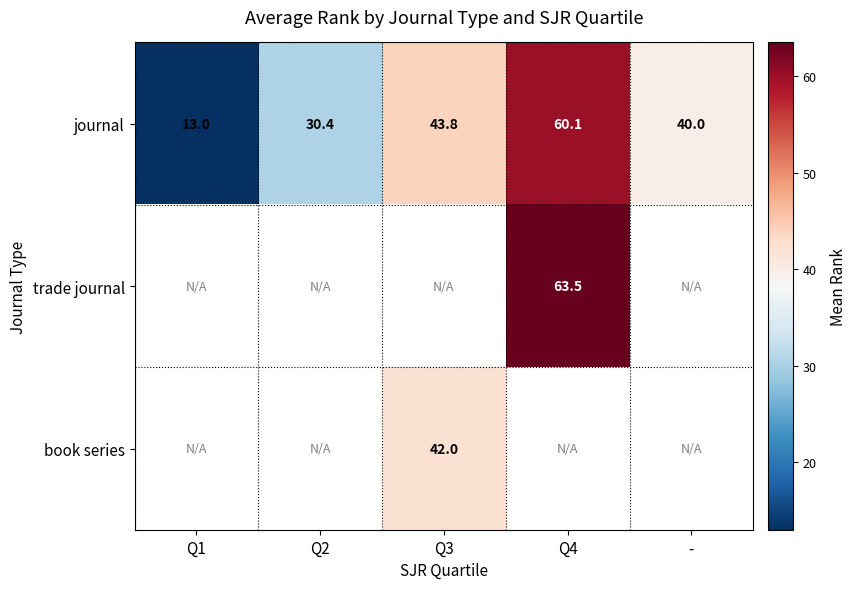

Is it true that journal equals 40.0 at -?

True